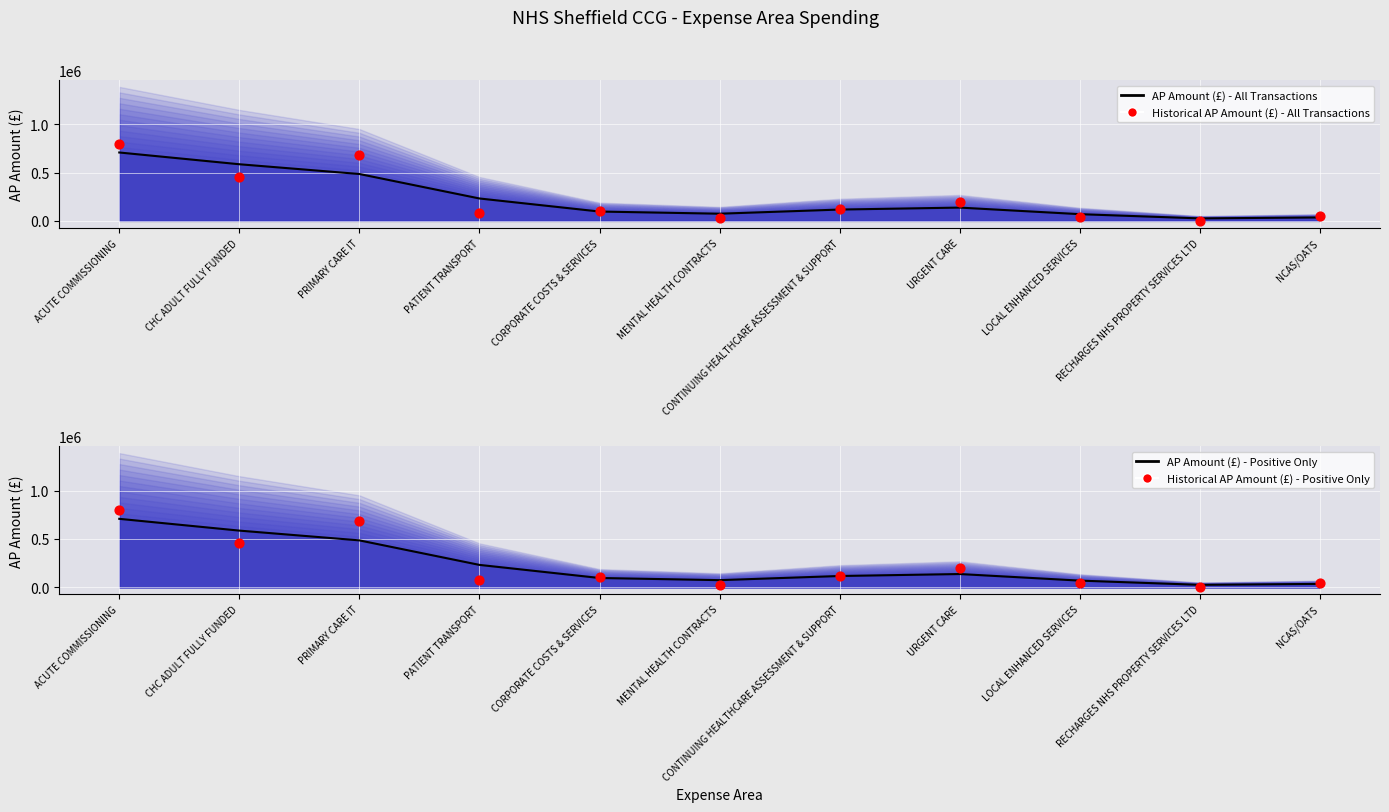

At which category is the sum across all series the highest?

ACUTE COMMISSIONING